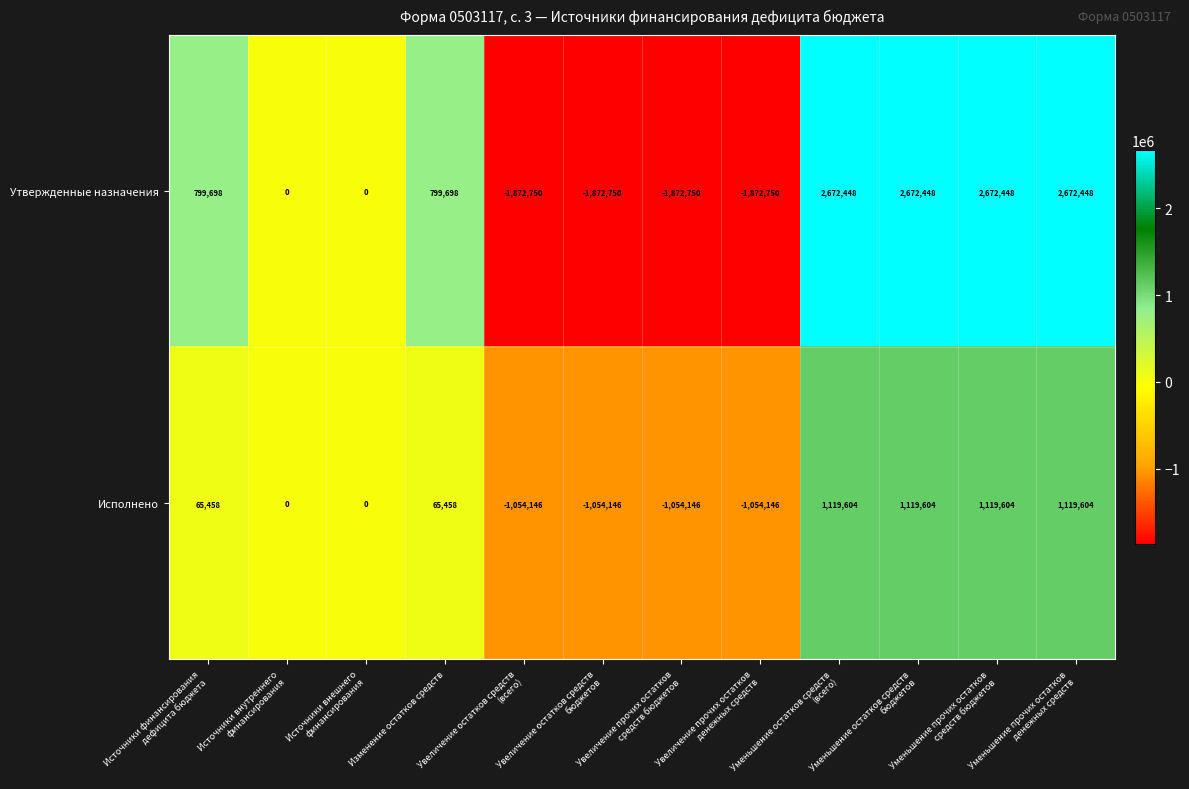

What is the greatest value displayed?

2672448